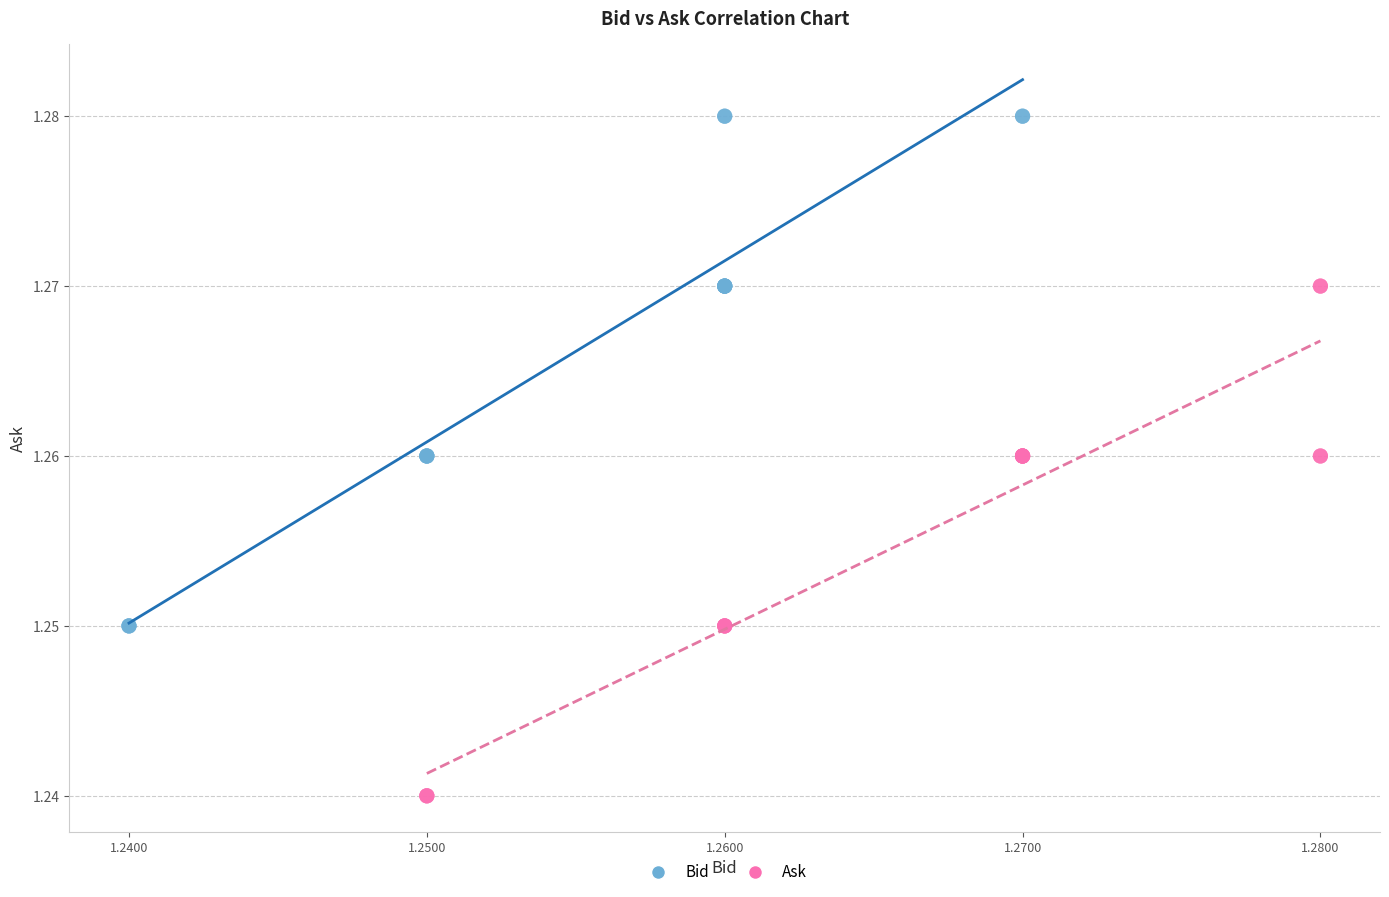

Which series reaches the minimum Y coordinate?

Ask